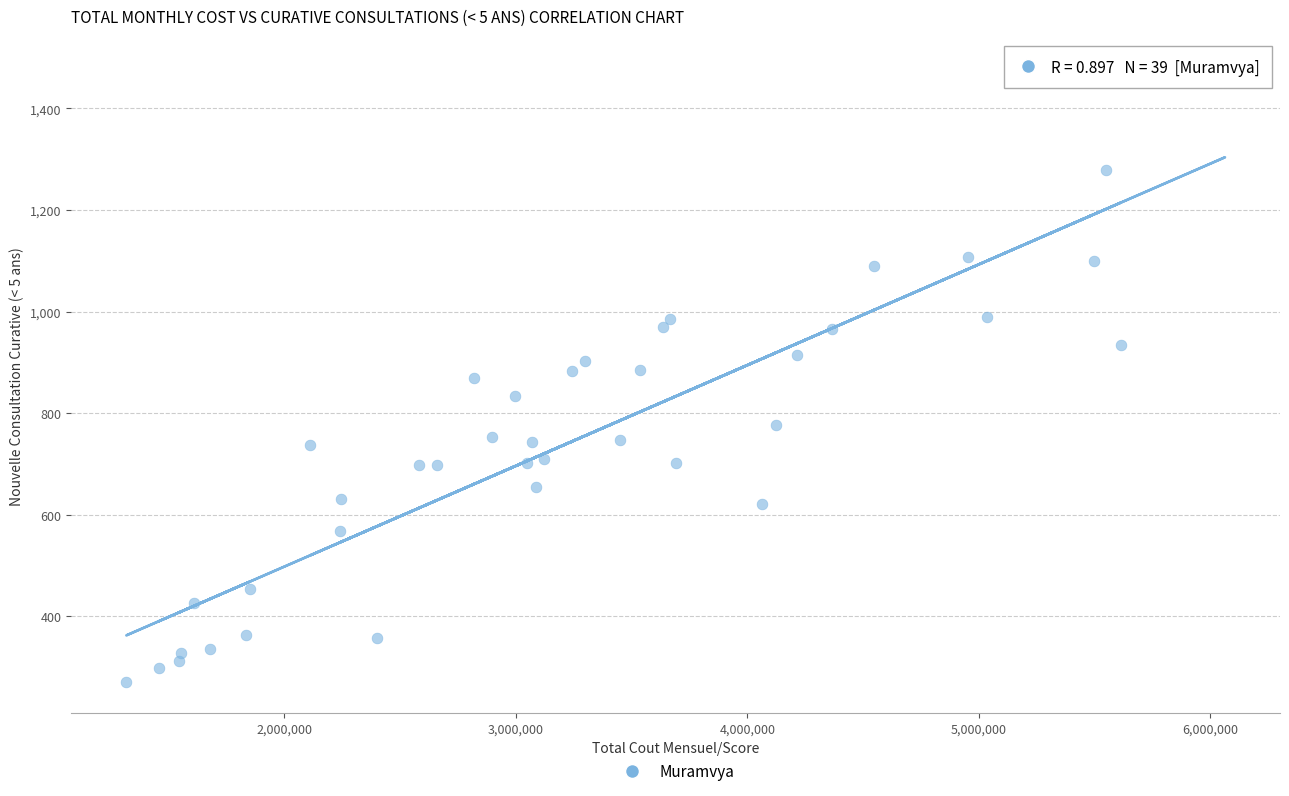

What is the range of Y values (max minus min)?

1207